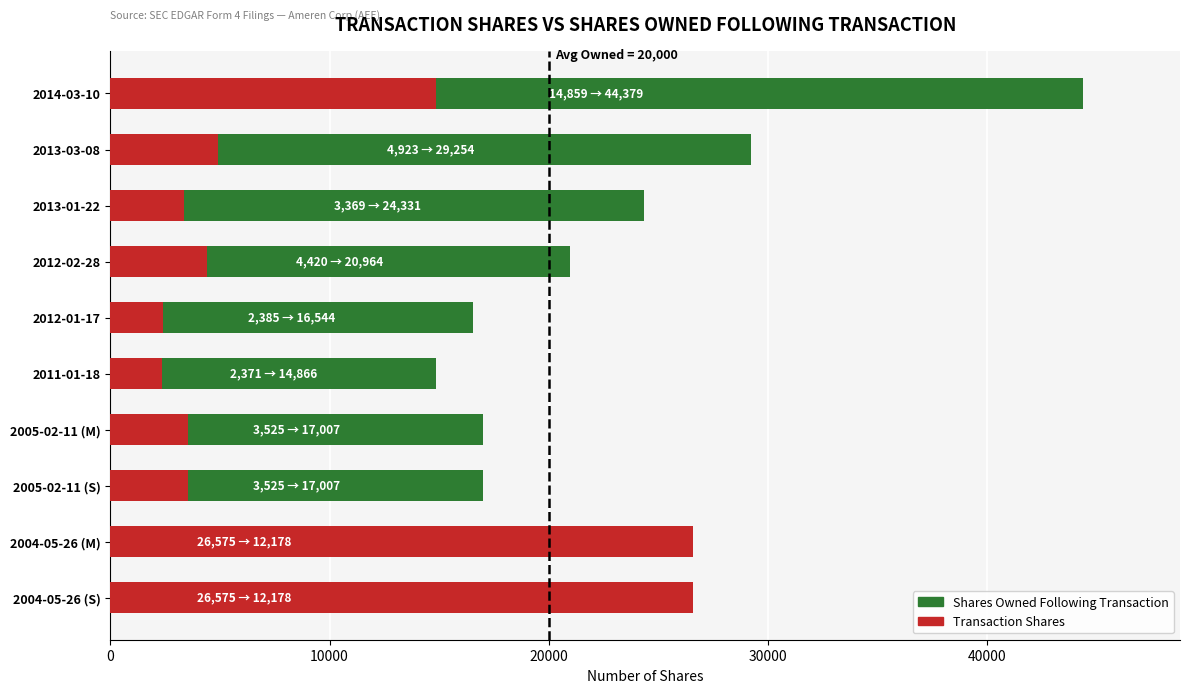

What is the total value across all series at 2012-02-28?

25384